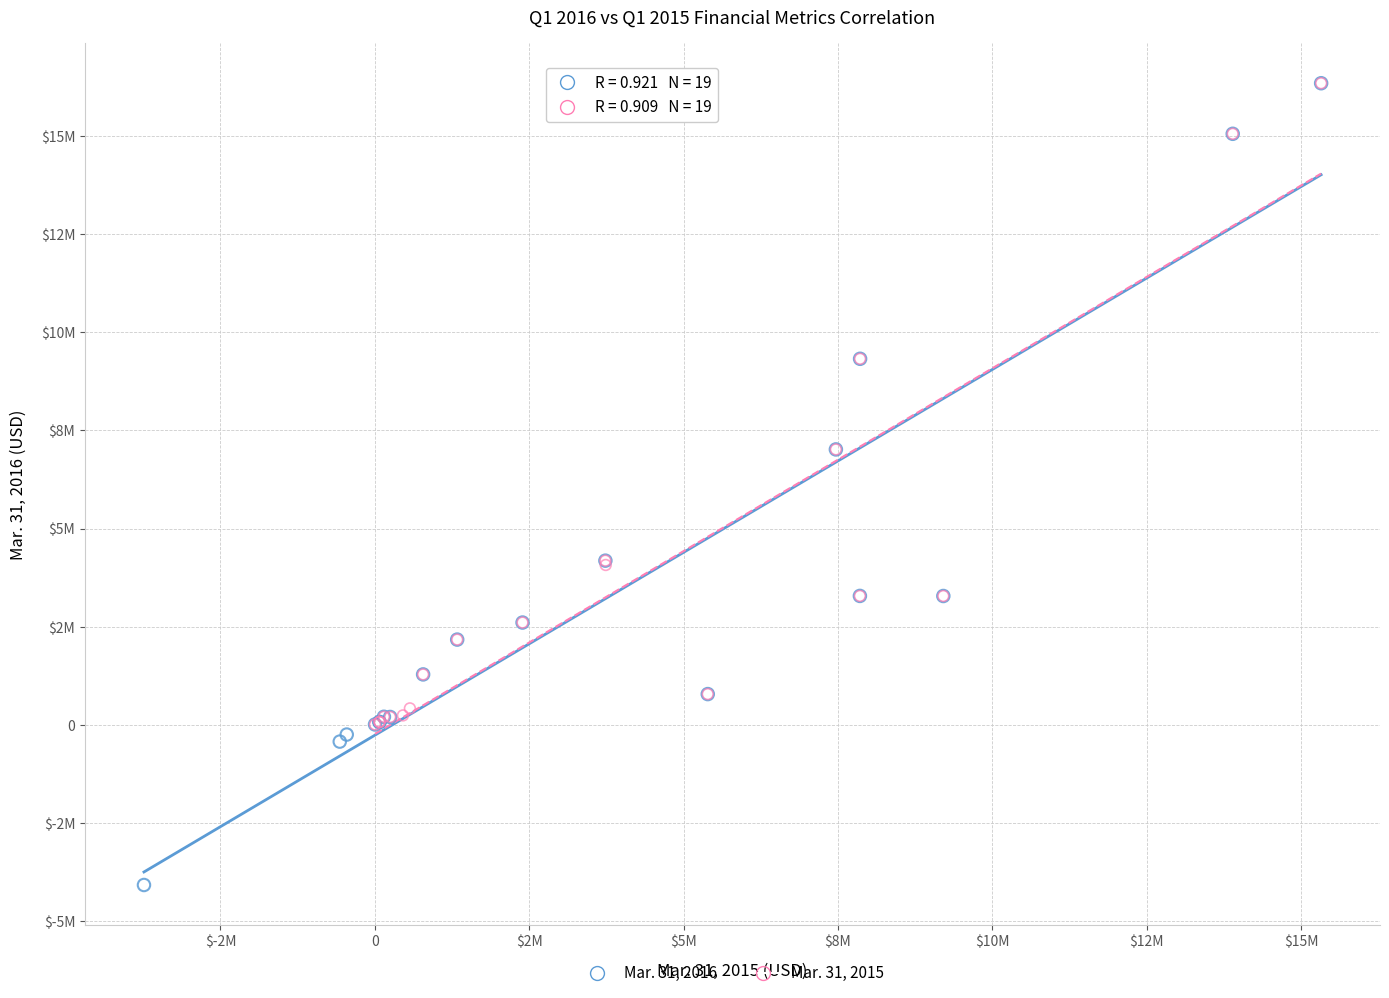

Which series reaches the minimum Y coordinate?

Mar. 31, 2016